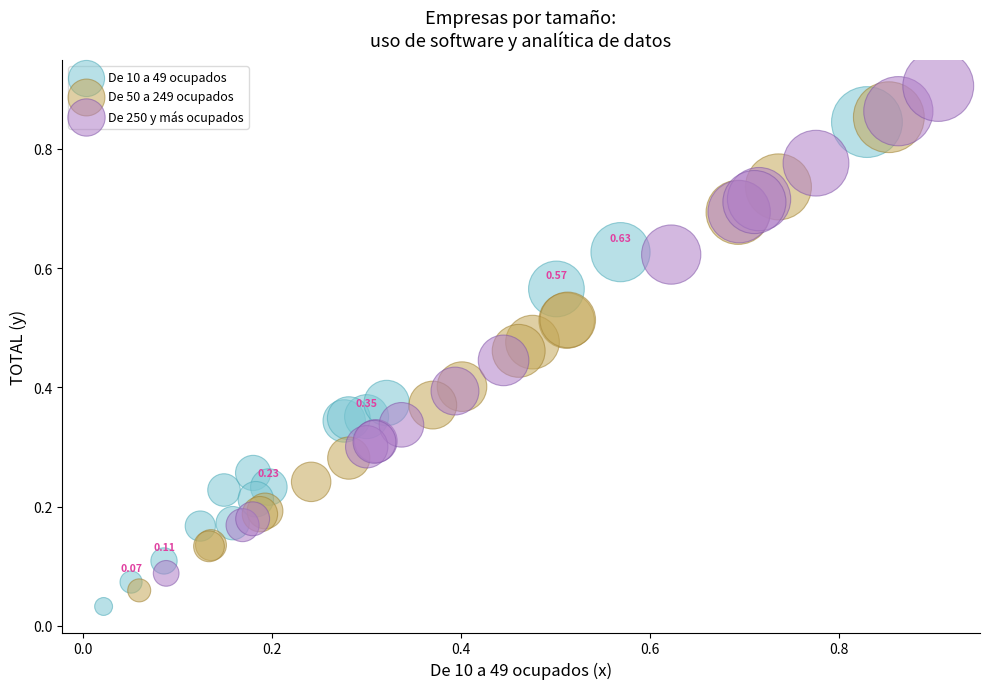

Which series contains the highest Y value?

De 250 y más ocupados